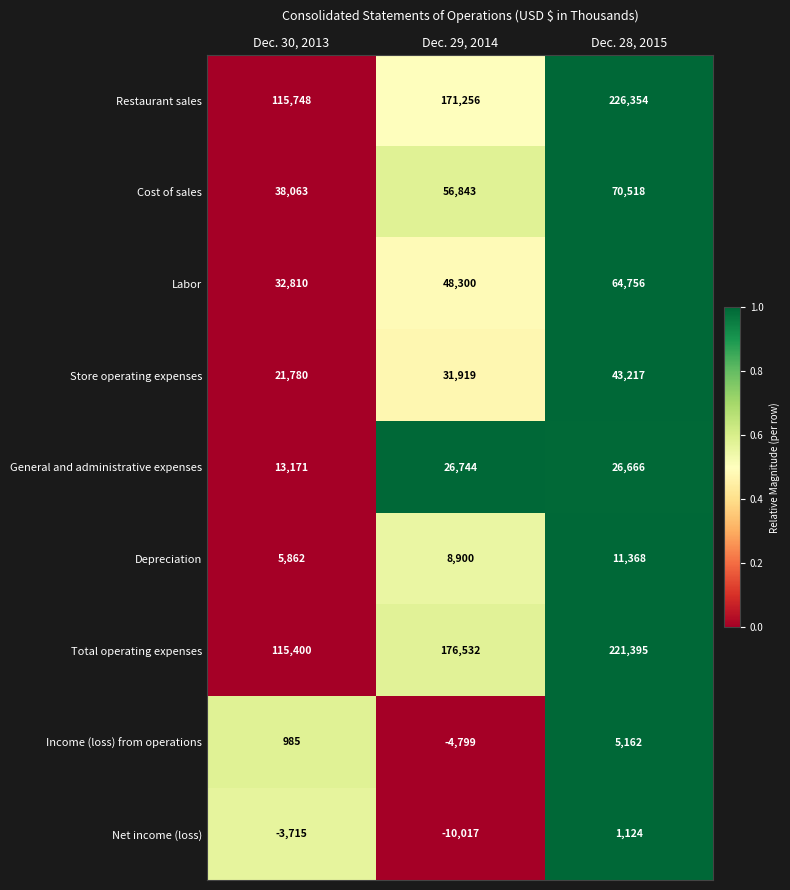

Which category has the highest value across all series?

Dec. 28, 2015